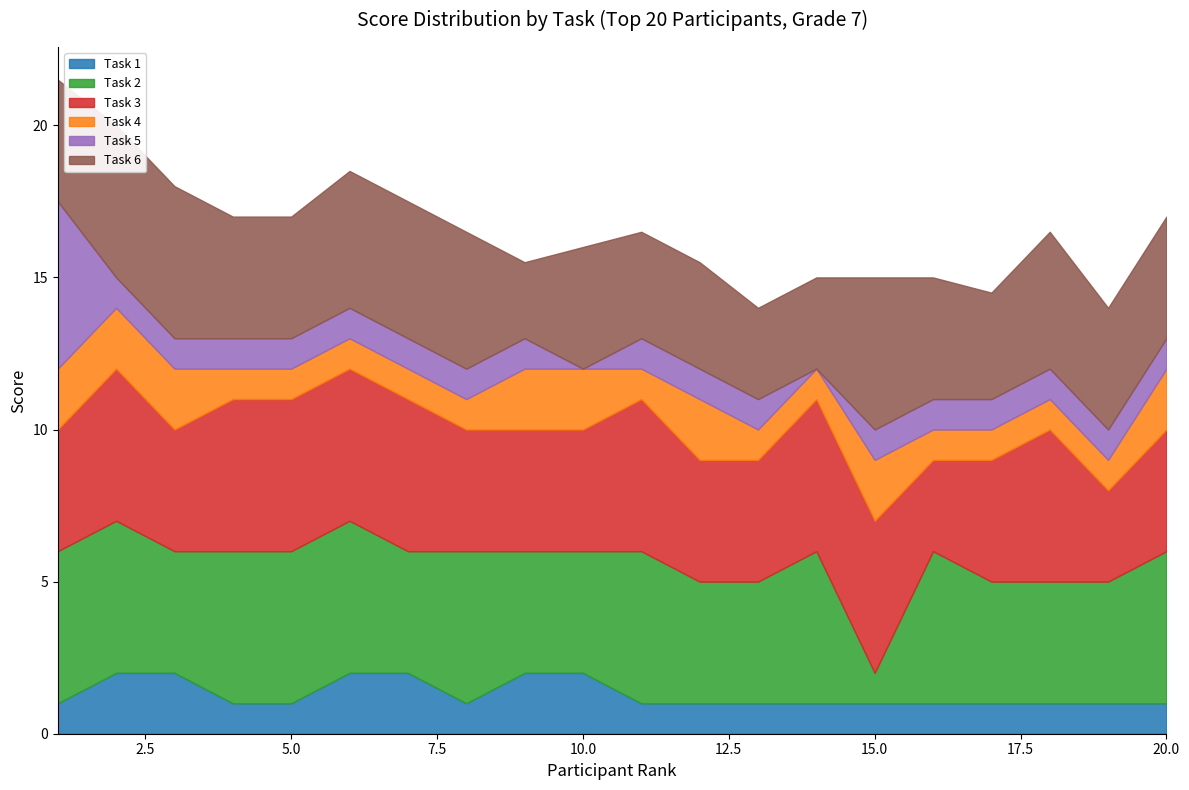

Rank the series by their maximum value, from lowest to highest.

Task 1, Task 4, Task 2, Task 3, Task 6, Task 5